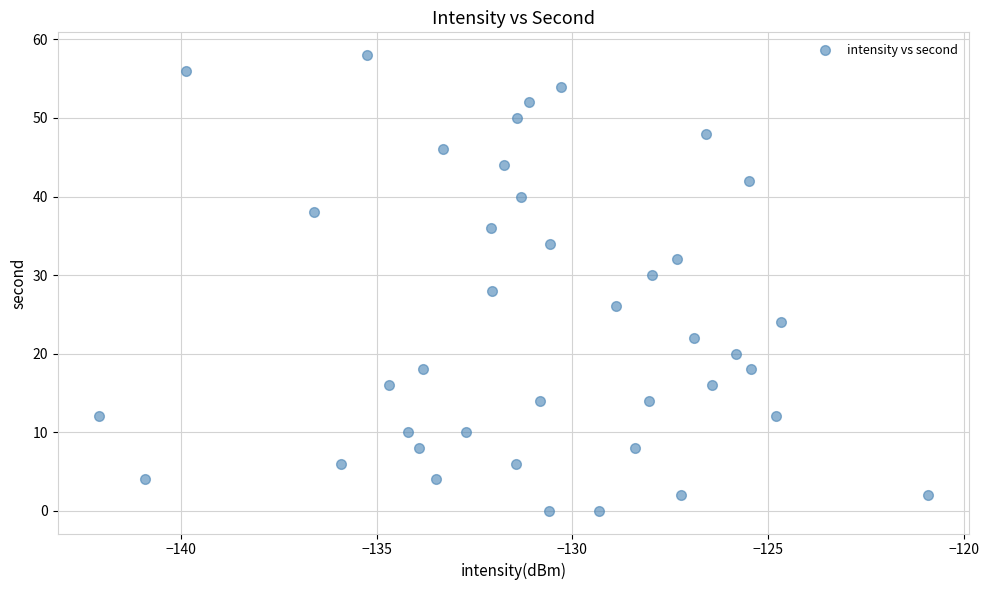

What is the range of Y values (max minus min)?

58